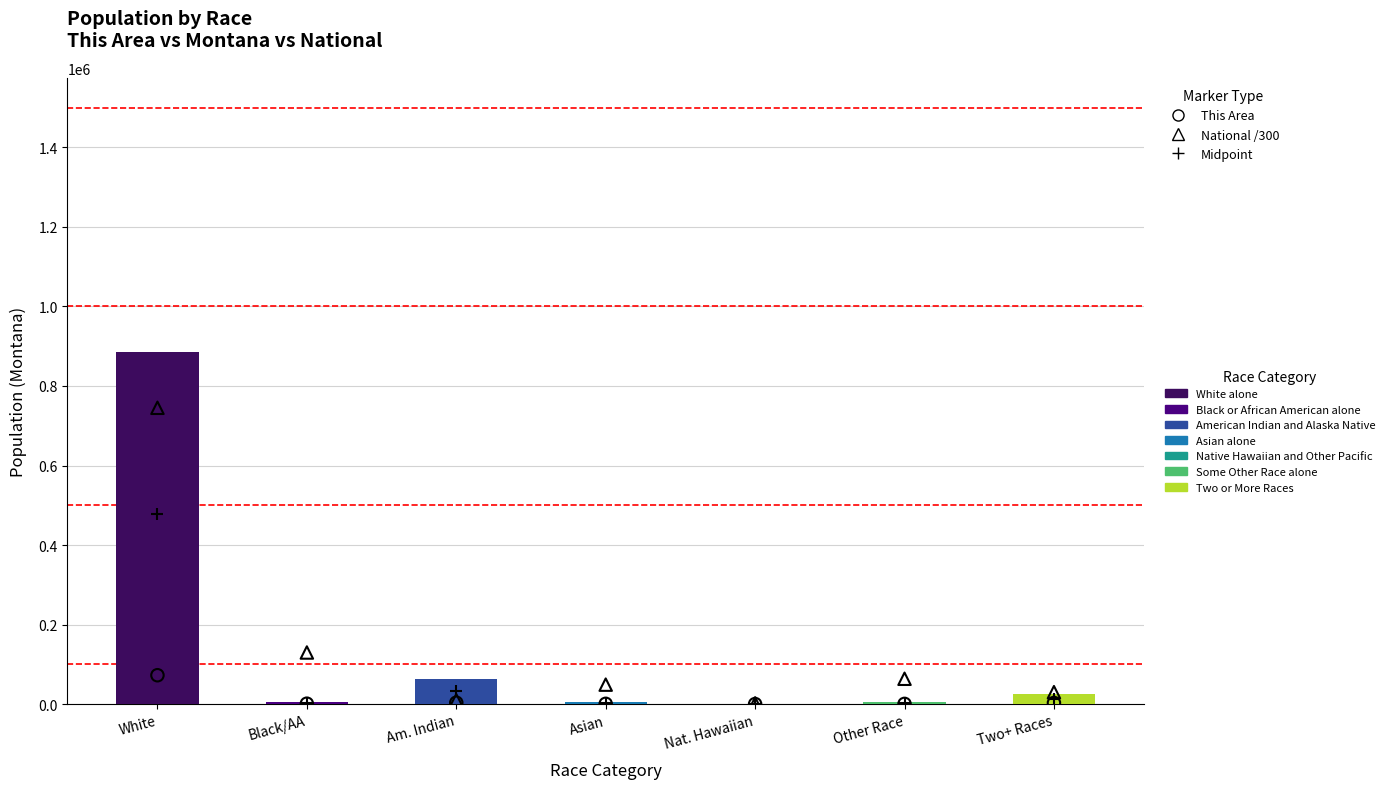

Which series contains the highest Y value?

National /300 (triangle)